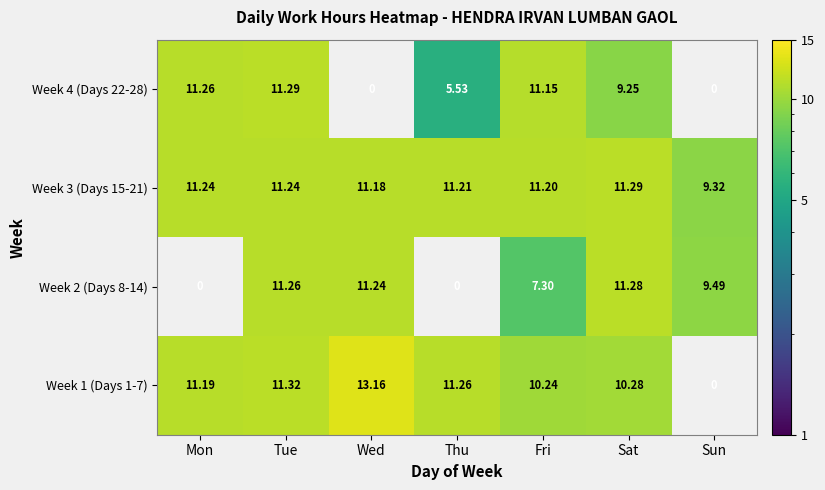

Is the value of Week 4 (Days 22-28) at Tue greater than the value of Week 1 (Days 1-7) at Tue?

No